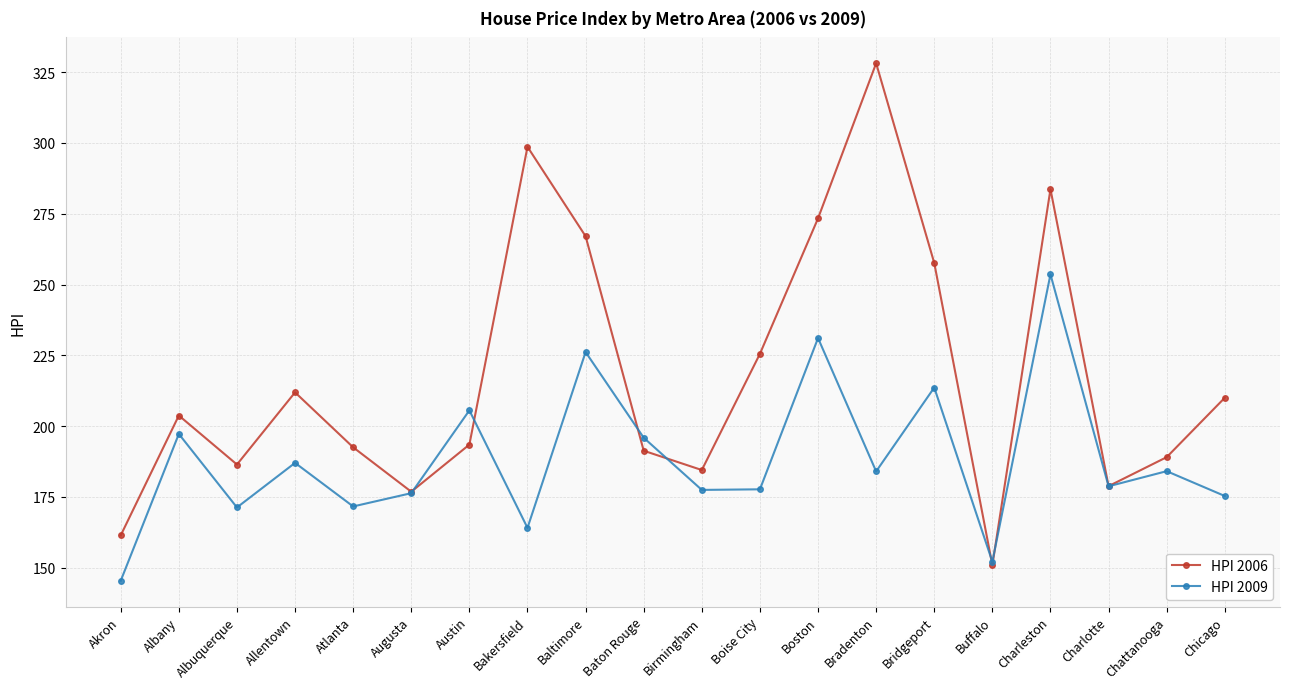

Which category has the lowest value across all series?

Akron